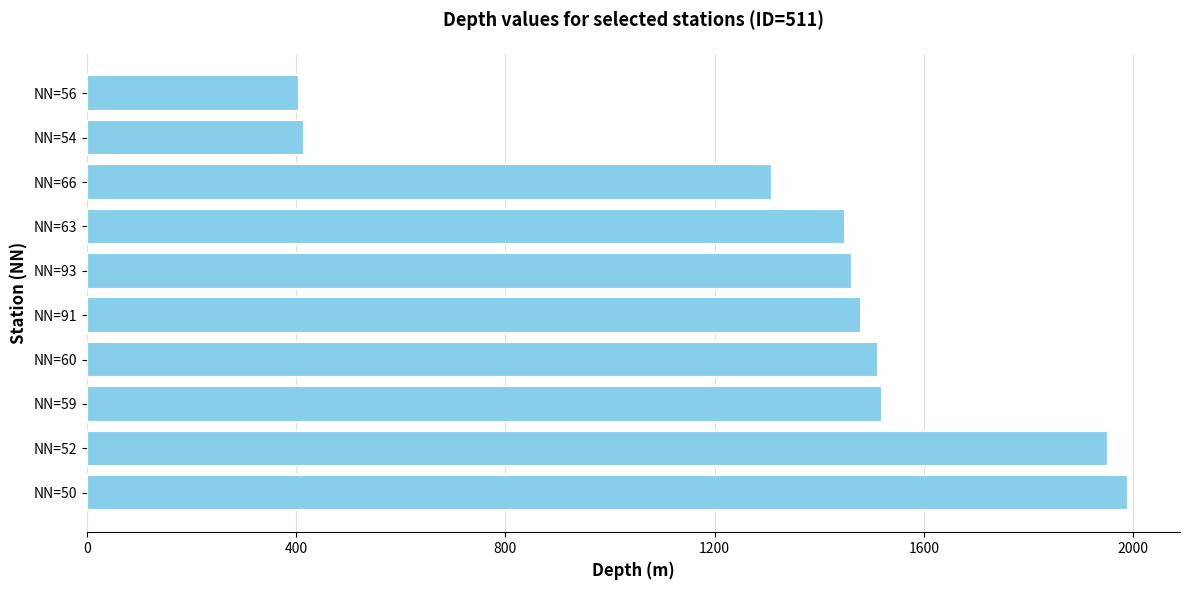

The chart shows a value of 248 at NN=56. True or false?

False